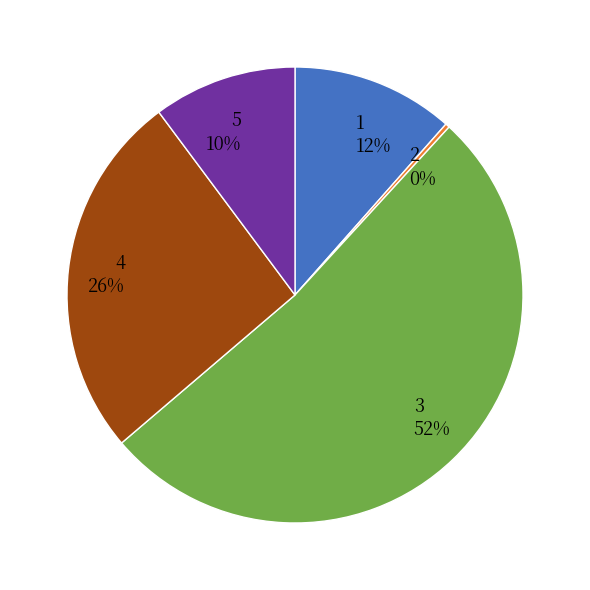

Which slice is the largest?

3